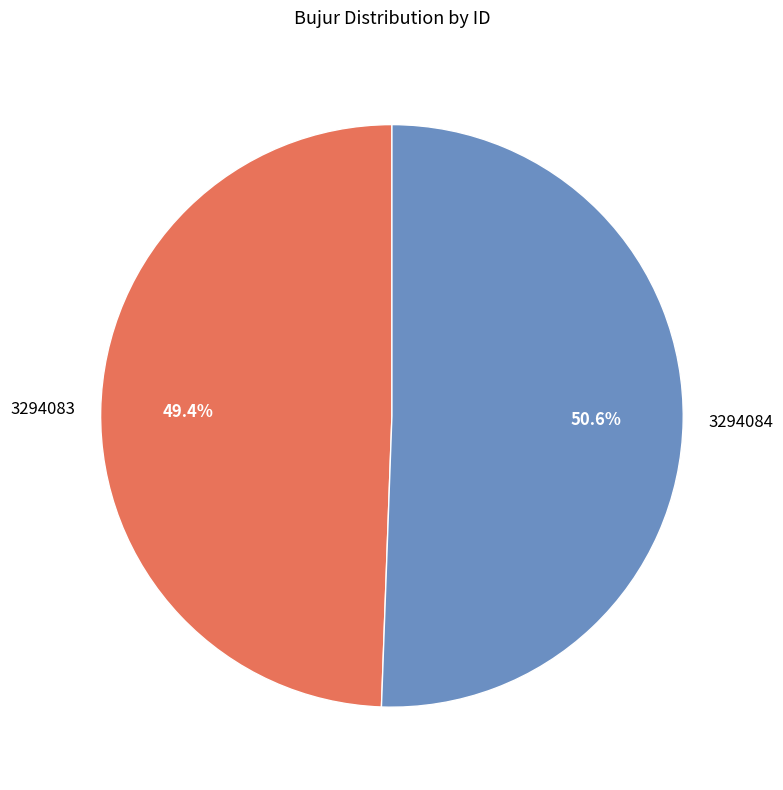

Is there a majority slice in this chart?

Yes